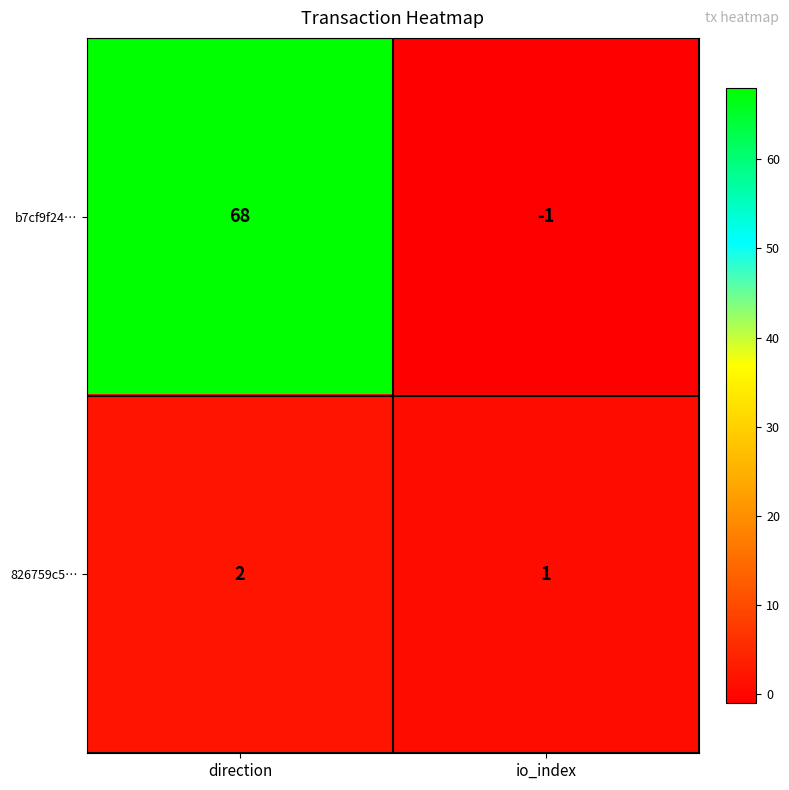

Count the number of data series in this chart.

2